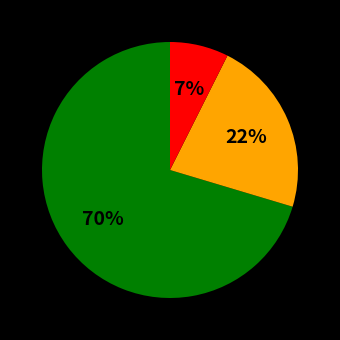

Is there any slice that represents more than half of the pie?

Yes